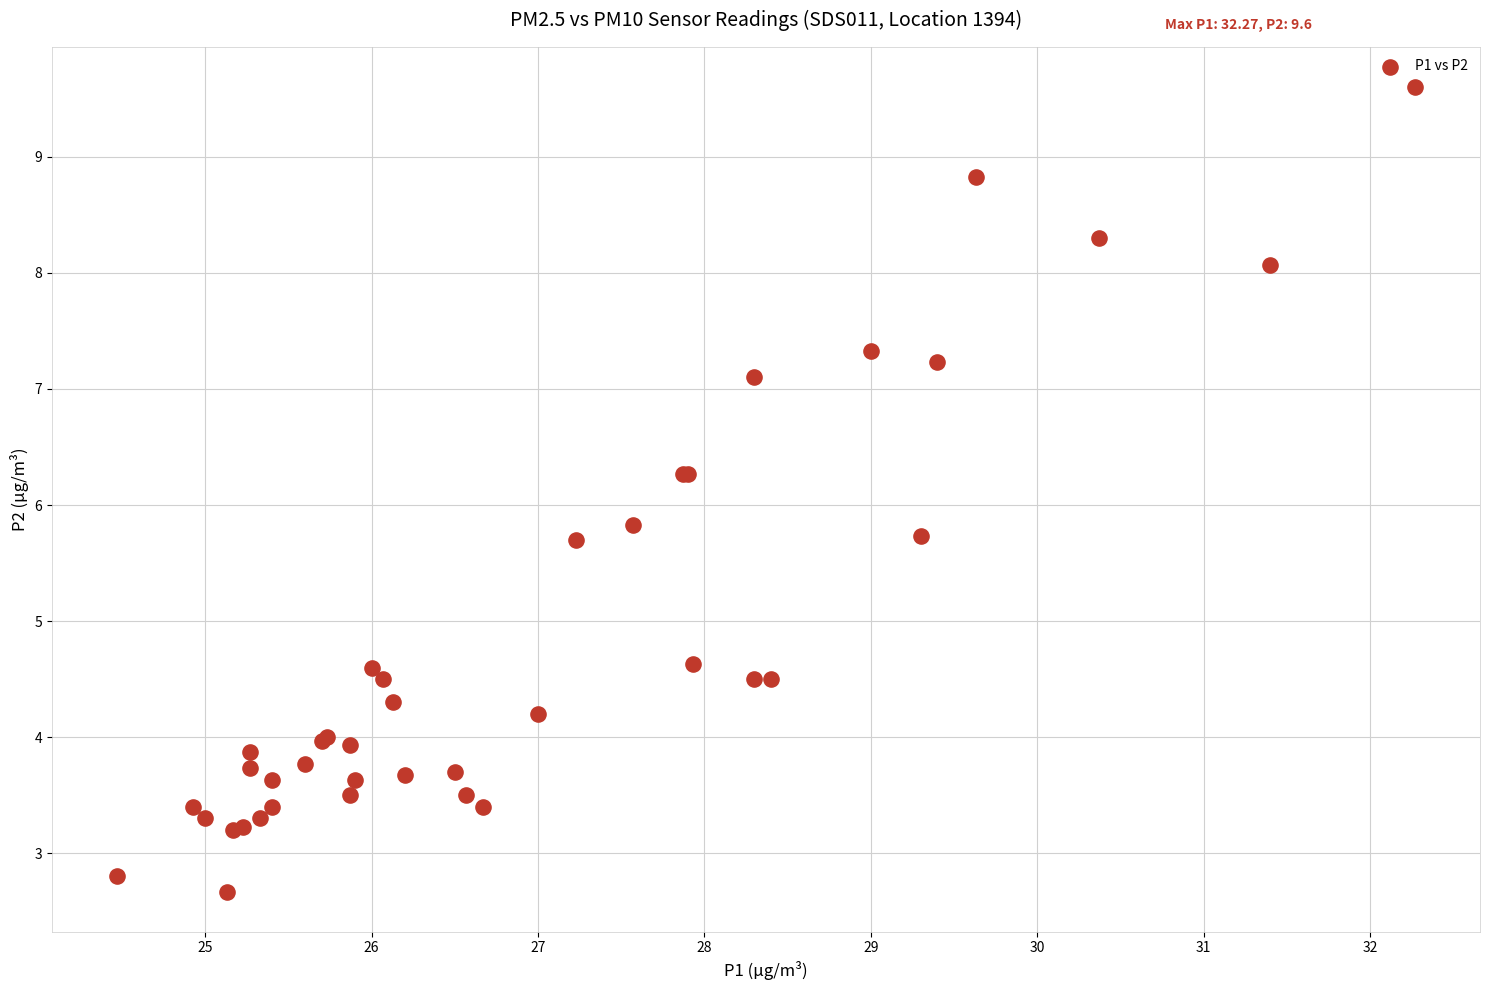

What Y value in the scatter plot is closest to 6?

5.8